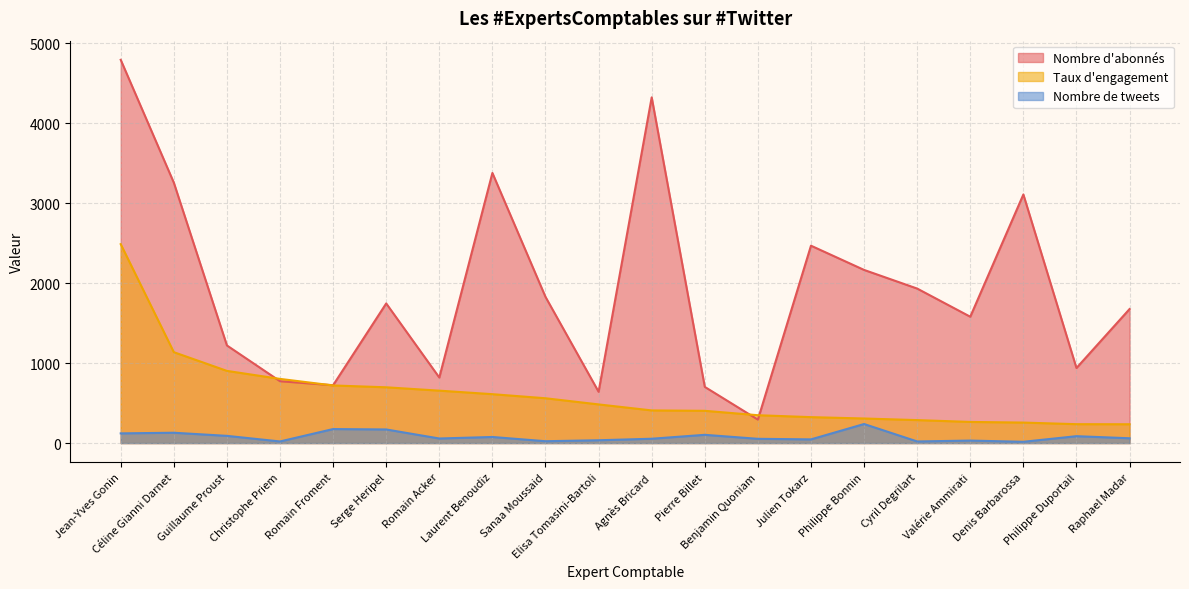

Which has a higher value, Philippe Bonnin or Benjamin Quoniam?

Philippe Bonnin